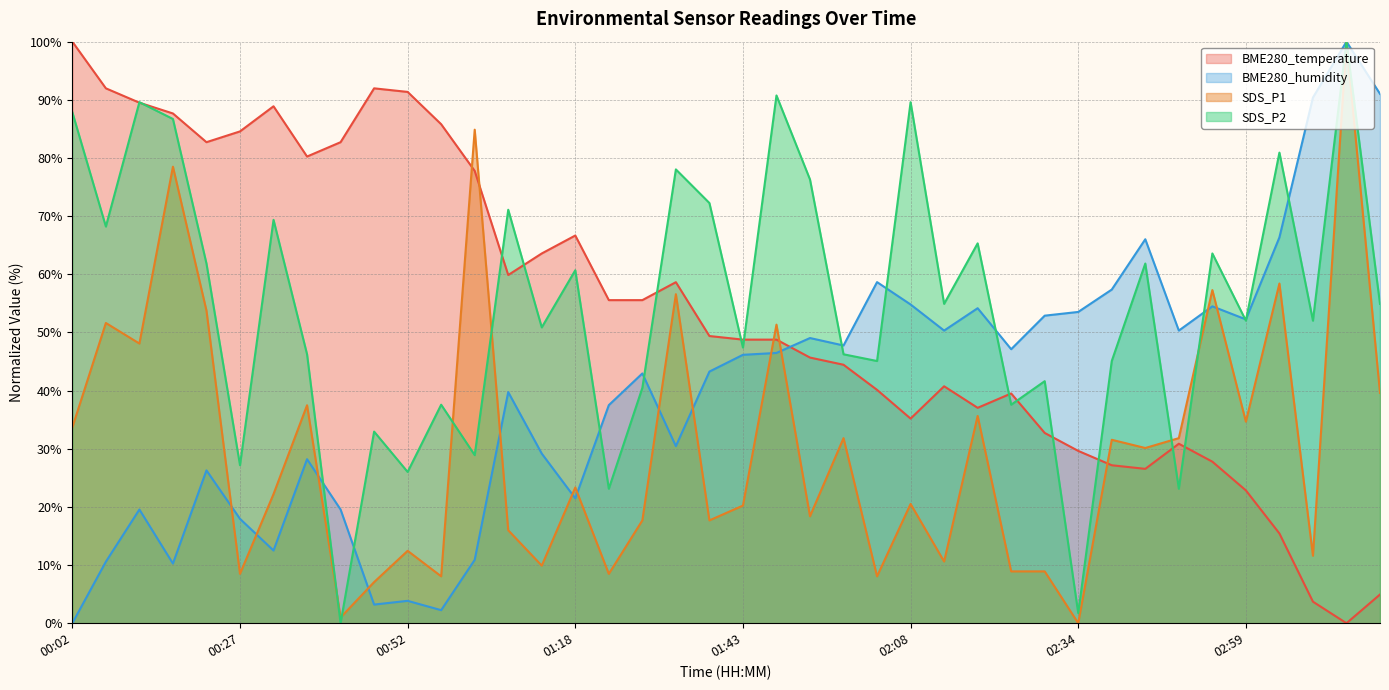

Reading right to left, extract all data points from this chart.

BME280_temperature: 03:19=4.9	03:14=0.0	03:09=3.7	03:04=15.4	02:59=22.8	02:54=27.8	02:49=30.9	02:44=26.5	02:39=27.2	02:34=29.6	02:29=32.7	02:24=39.5	02:19=37.0	02:13=40.7	02:08=35.2	02:03=40.1	01:58=44.4	01:53=45.7	01:48=48.8	01:43=48.8	01:38=49.4	01:33=58.6	01:28=55.6	01:23=55.6	01:18=66.7	01:13=63.6	01:08=59.9	01:03=77.8	00:57=85.8	00:52=91.4	00:47=92.0	00:42=82.7	00:37=80.2	00:32=88.9	00:27=84.6	00:22=82.7	00:17=87.7	00:12=89.5	00:07=92.0	00:02=100.0
BME280_humidity: 03:19=91.0	03:14=100.0	03:09=90.4	03:04=66.3	02:59=52.2	02:54=54.5	02:49=50.3	02:44=66.0	02:39=57.4	02:34=53.5	02:29=52.9	02:24=47.1	02:19=54.2	02:13=50.3	02:08=54.8	02:03=58.7	01:58=47.8	01:53=49.0	01:48=46.5	01:43=46.2	01:38=43.3	01:33=30.4	01:28=42.9	01:23=37.5	01:18=21.5	01:13=29.2	01:08=39.7	01:03=10.9	00:57=2.2	00:52=3.8	00:47=3.2	00:42=19.6	00:37=28.2	00:32=12.5	00:27=17.9	00:22=26.3	00:17=10.3	00:12=19.6	00:07=10.6	00:02=0.0
SDS_P1: 03:19=39.6	03:14=100.0	03:09=11.6	03:04=58.4	02:59=34.7	02:54=57.3	02:49=31.8	02:44=30.1	02:39=31.5	02:34=0.0	02:29=8.9	02:24=8.9	02:19=35.6	02:13=10.6	02:08=20.5	02:03=8.1	01:58=31.8	01:53=18.4	01:48=51.3	01:43=20.2	01:38=17.7	01:33=56.6	01:28=17.7	01:23=8.5	01:18=23.3	01:13=9.9	01:08=16.0	01:03=84.9	00:57=8.1	00:52=12.4	00:47=7.1	00:42=1.0	00:37=37.5	00:32=22.2	00:27=8.5	00:22=53.7	00:17=78.5	00:12=48.1	00:07=51.6	00:02=33.7
SDS_P2: 03:19=54.9	03:14=100.0	03:09=52.0	03:04=80.9	02:59=52.0	02:54=63.6	02:49=23.1	02:44=61.8	02:39=45.1	02:34=1.7	02:29=41.6	02:24=37.6	02:19=65.3	02:13=54.9	02:08=89.6	02:03=45.1	01:58=46.2	01:53=76.3	01:48=90.8	01:43=47.4	01:38=72.3	01:33=78.0	01:28=40.5	01:23=23.1	01:18=60.7	01:13=50.9	01:08=71.1	01:03=28.9	00:57=37.6	00:52=26.0	00:47=32.9	00:42=0.0	00:37=46.2	00:32=69.4	00:27=27.2	00:22=61.8	00:17=86.7	00:12=89.6	00:07=68.2	00:02=87.9